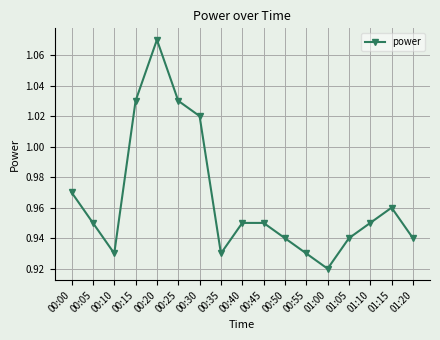

True or false: there are more than 1 points higher than both neighbors.

True